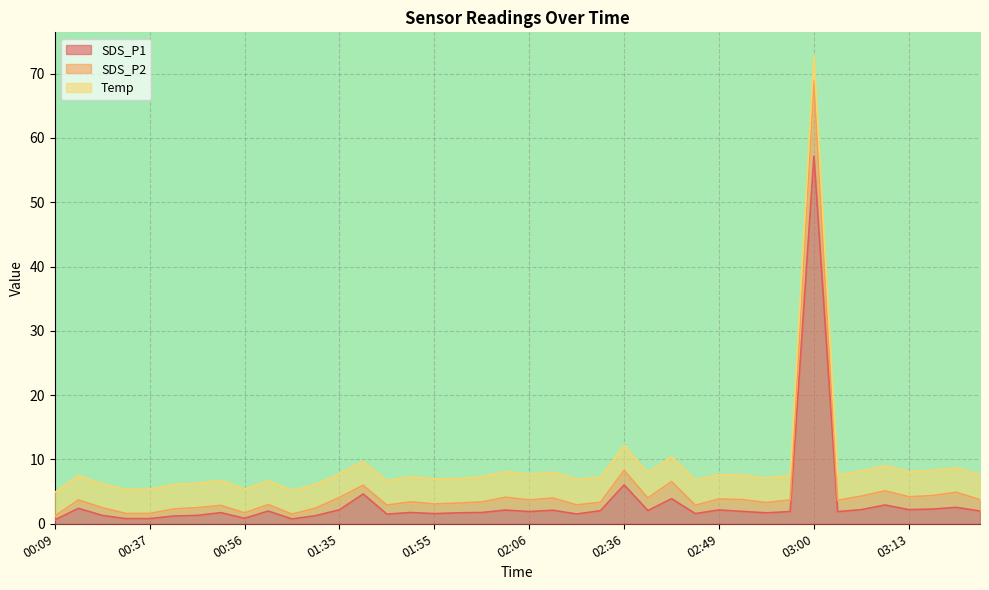

True or false: SDS_P1 and SDS_P2 intersect in this chart.

False